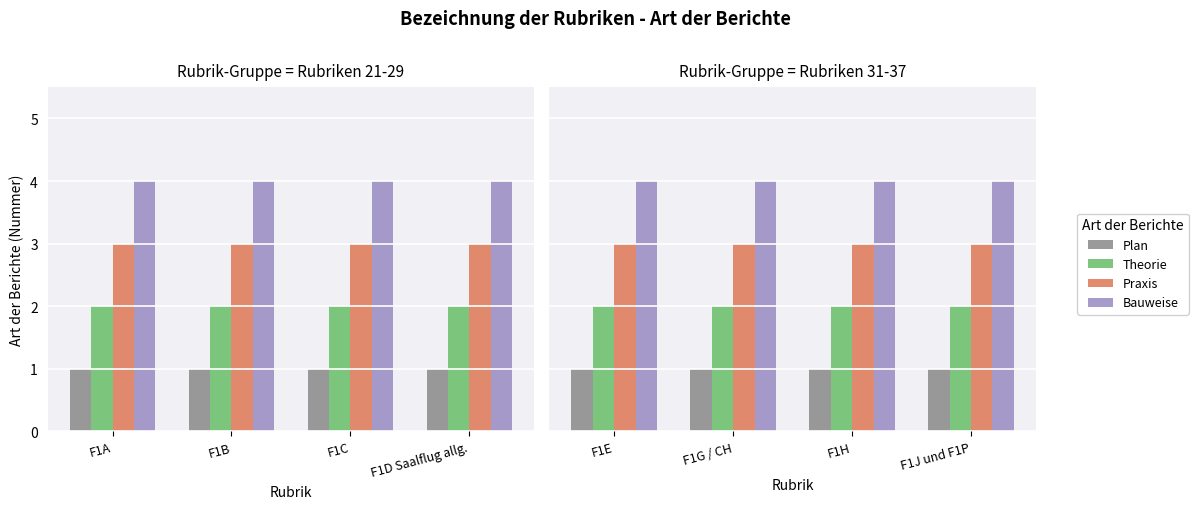

What position from the right is F1E?

4